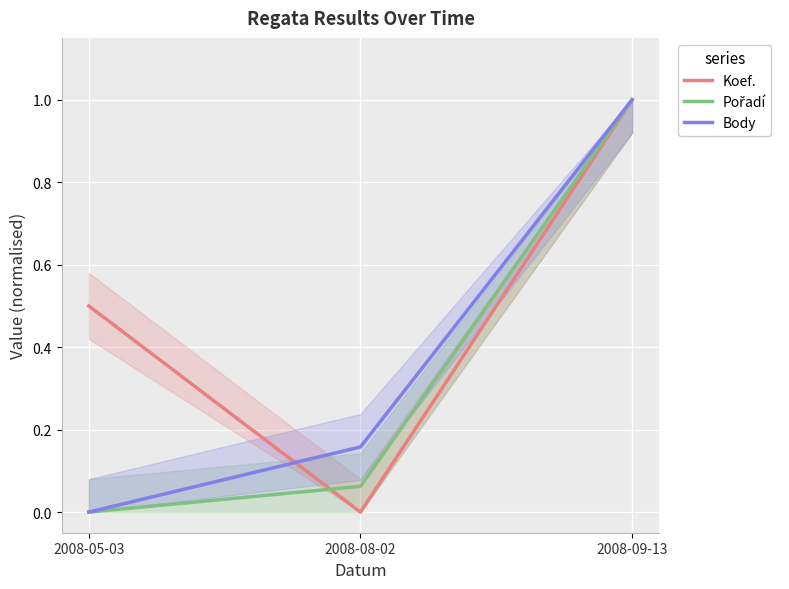

What is the label of the 1st point from the left?

2008-05-03